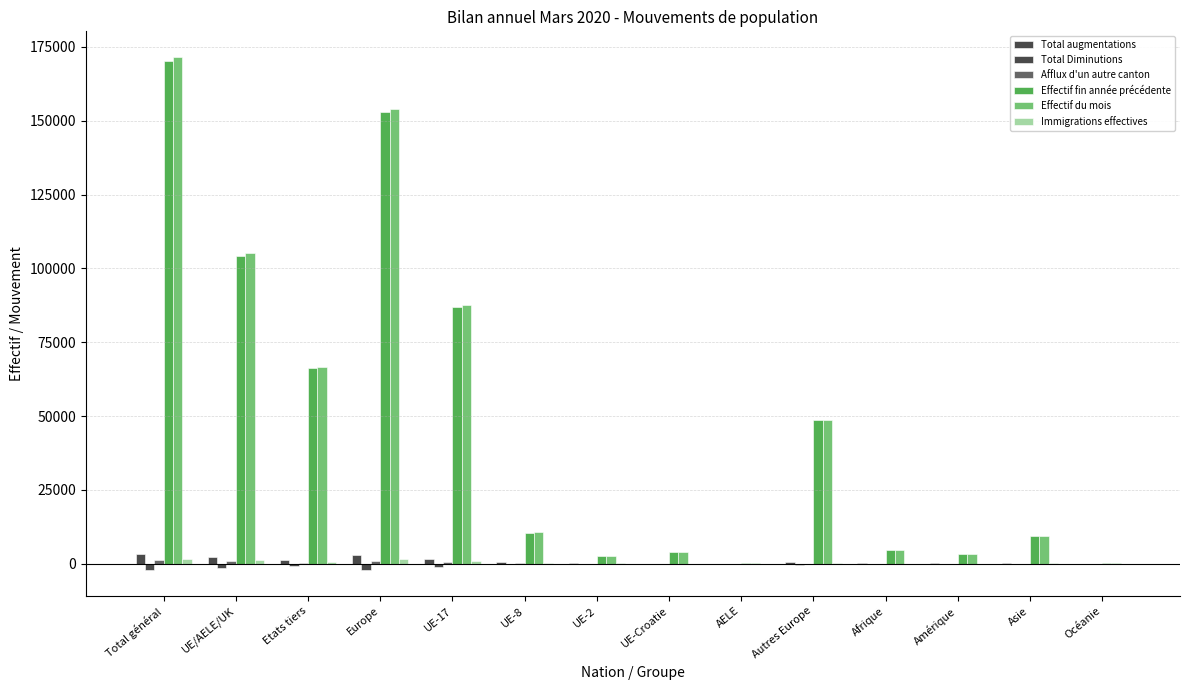

At which label does Effectif du mois first exceed 10655?

Total général